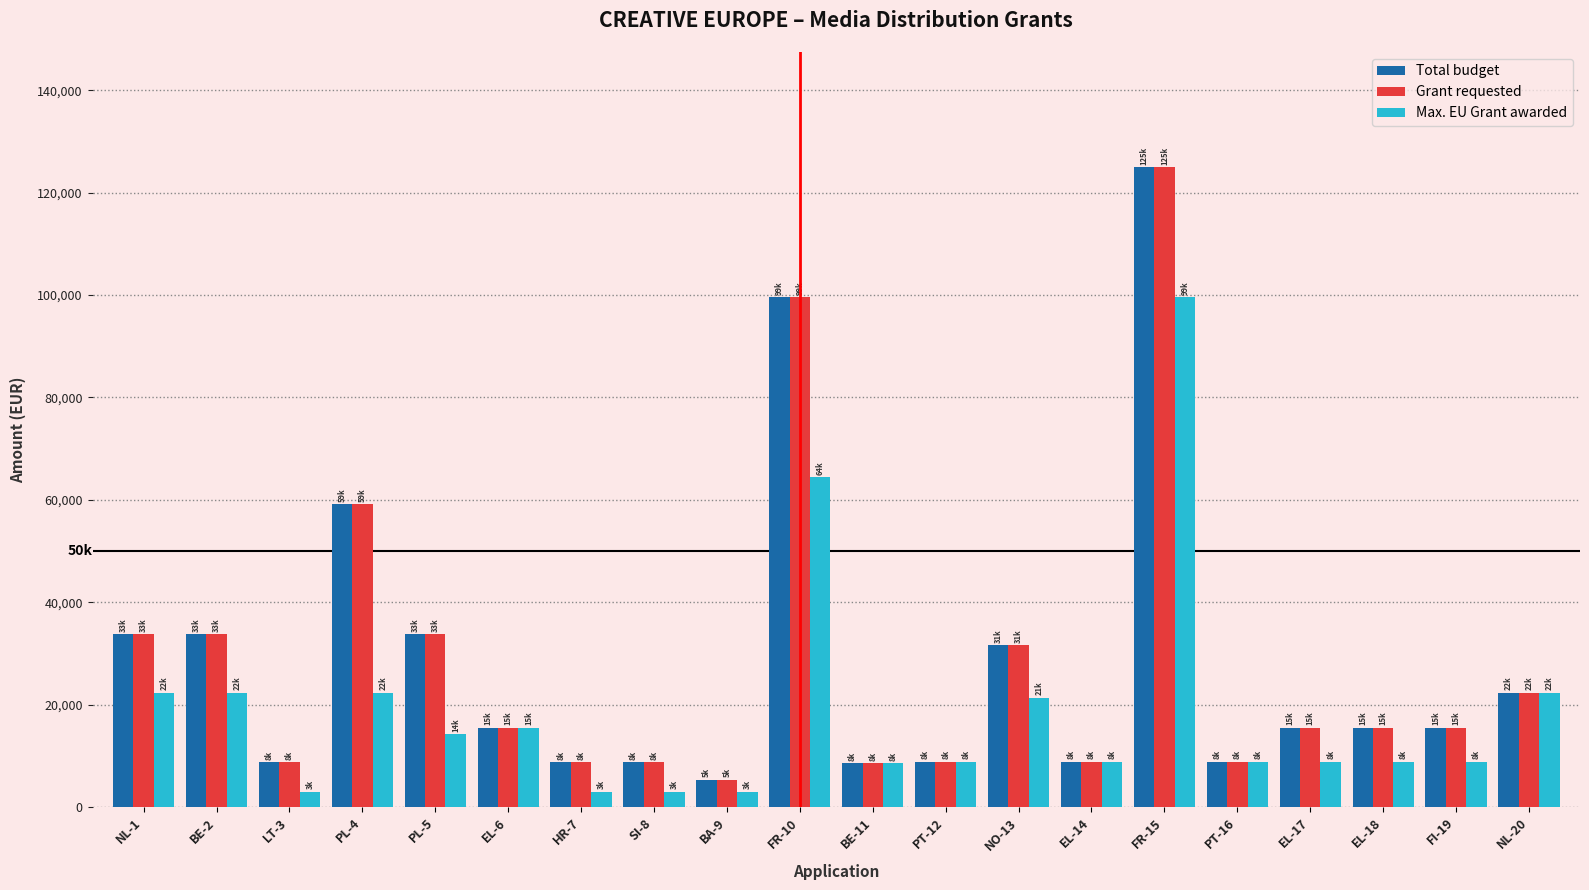

How many bars are there in each group?

3